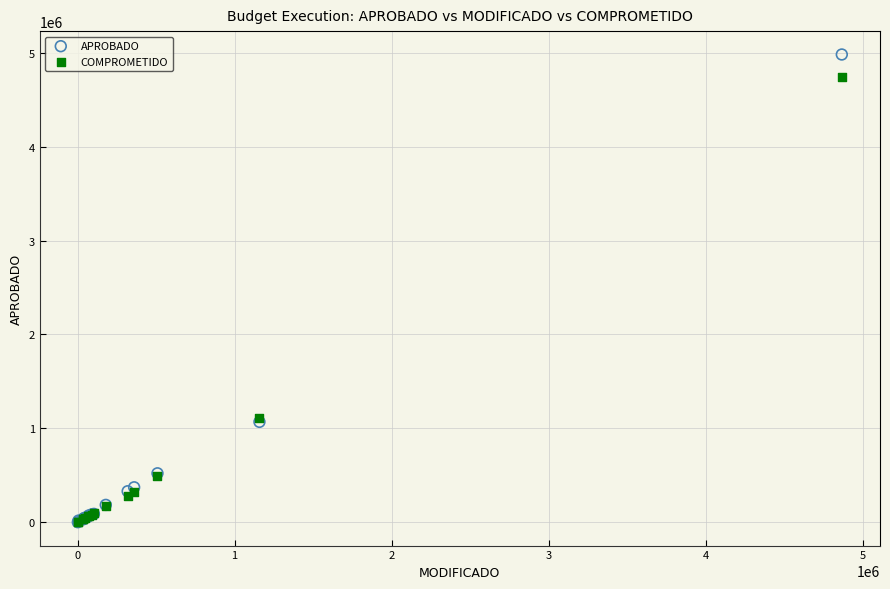

Which series has the largest Y range (max minus min)?

APROBADO